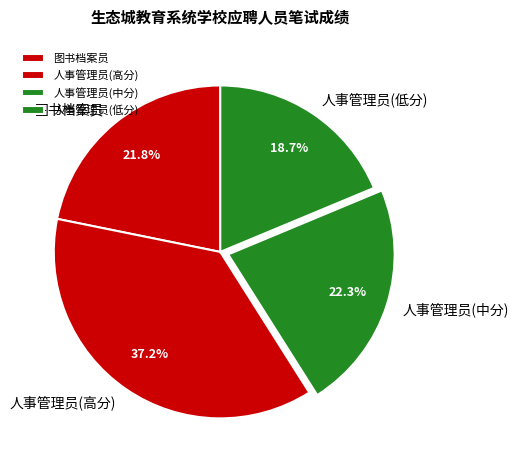

Does any single category account for the majority?

No